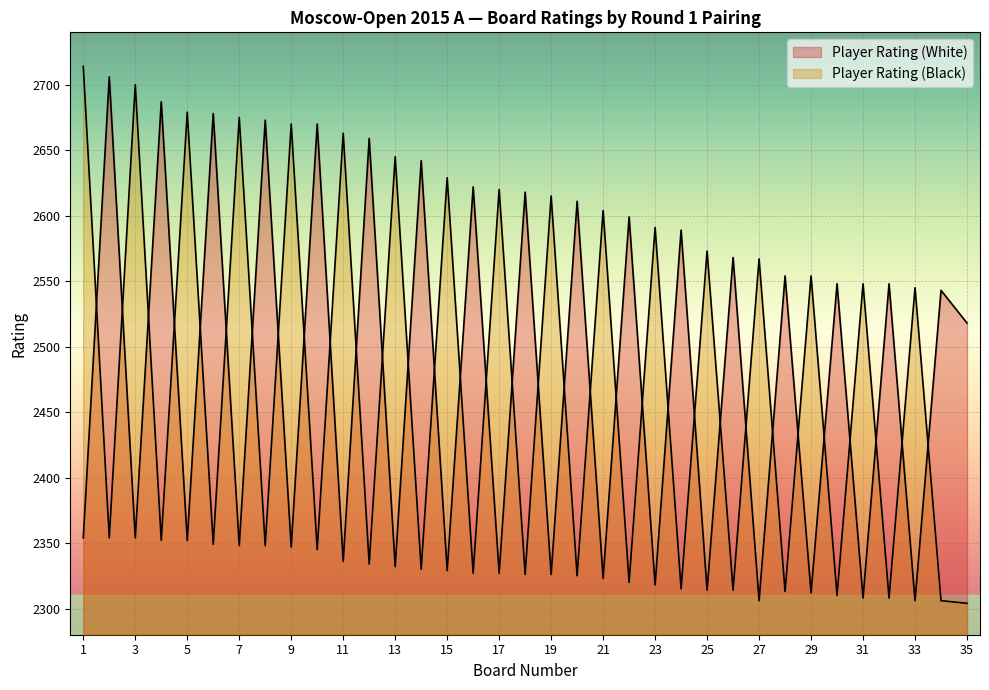

True or false: Player Rating (White) has more than 2 interior local peaks.

True